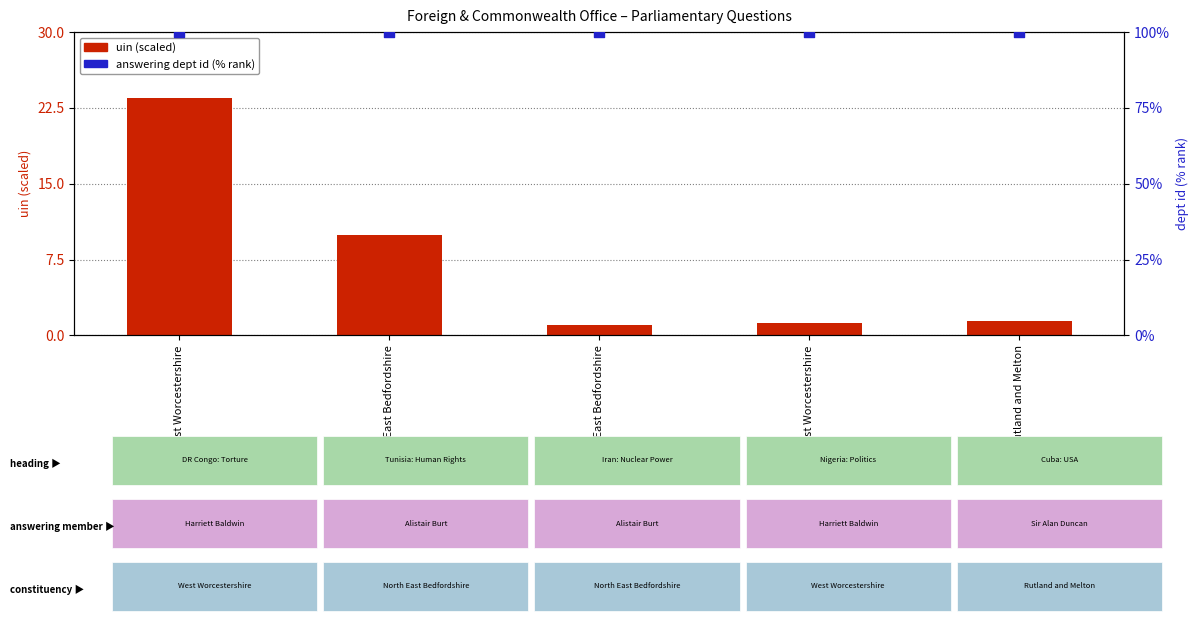

At which category is the sum across all series the highest?

West Worcestershire